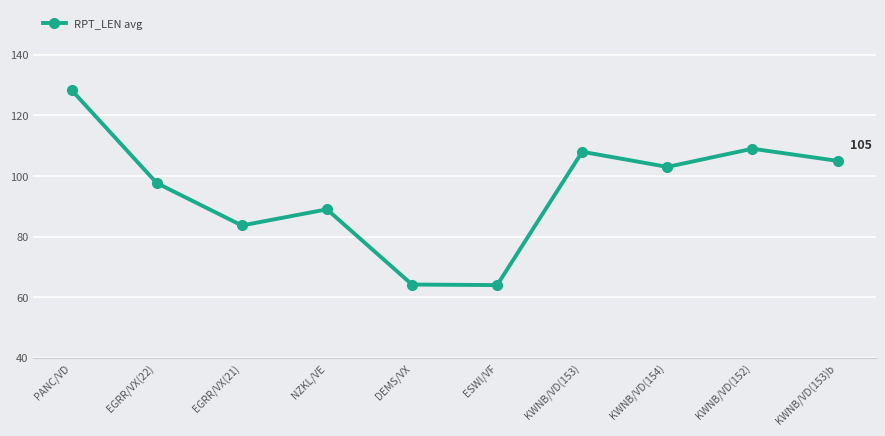

What is the smallest value displayed?

64.0